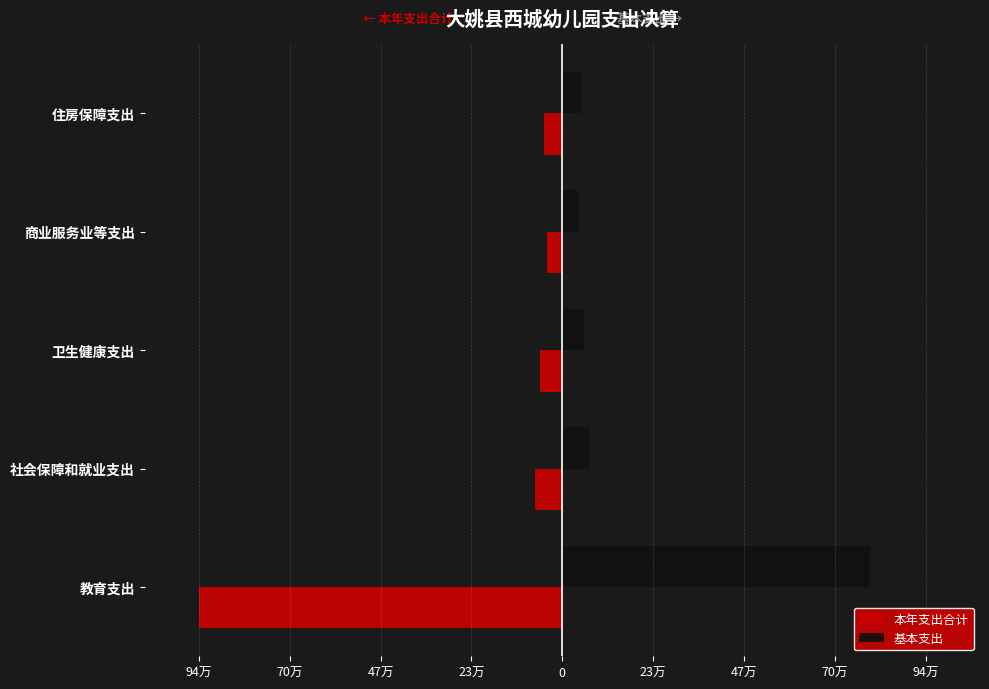

What are all the series names shown in the legend?

本年支出合计, 基本支出